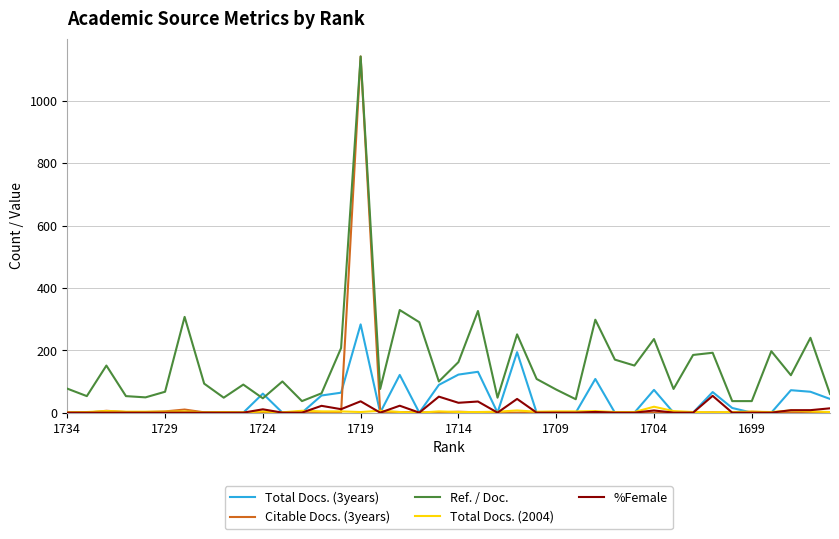

True or false: Total Docs. (2004) and Ref. / Doc. cross at least once.

False